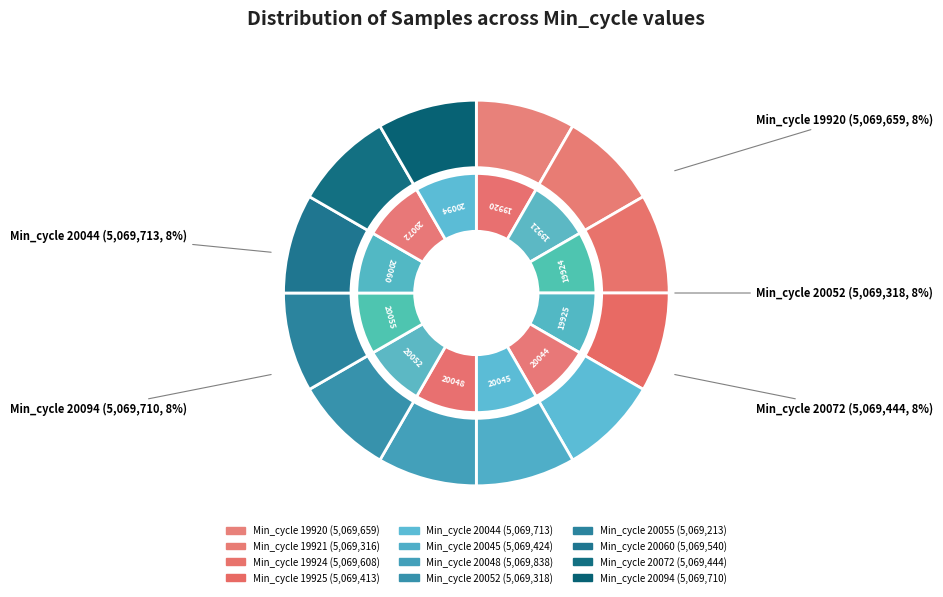

Which slice is the largest?

20048